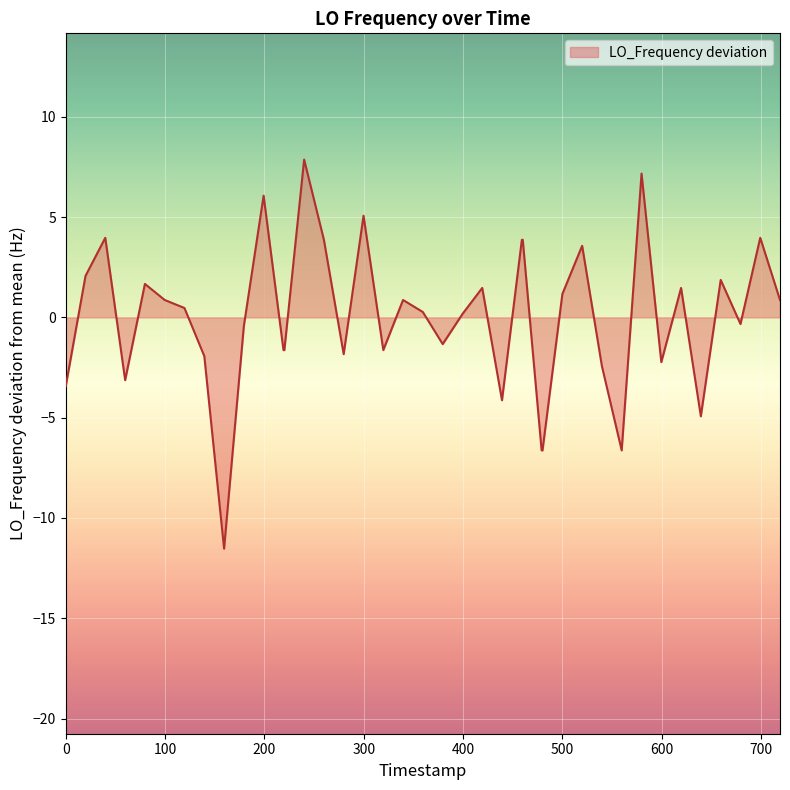

What is the smallest value displayed?

-11.5